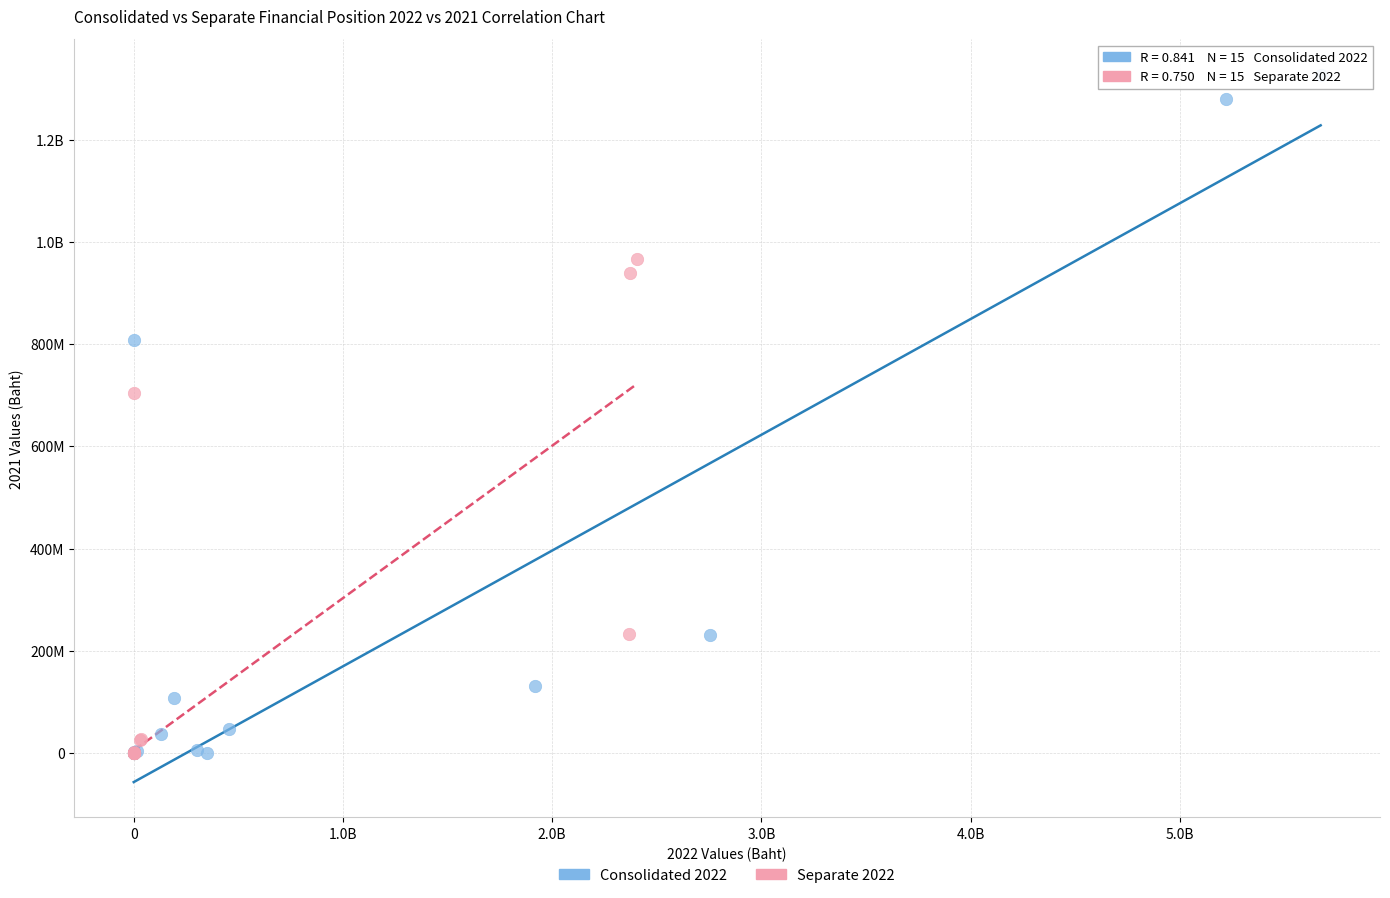

What are all the series names shown in the legend?

Consolidated 2022, Separate 2022